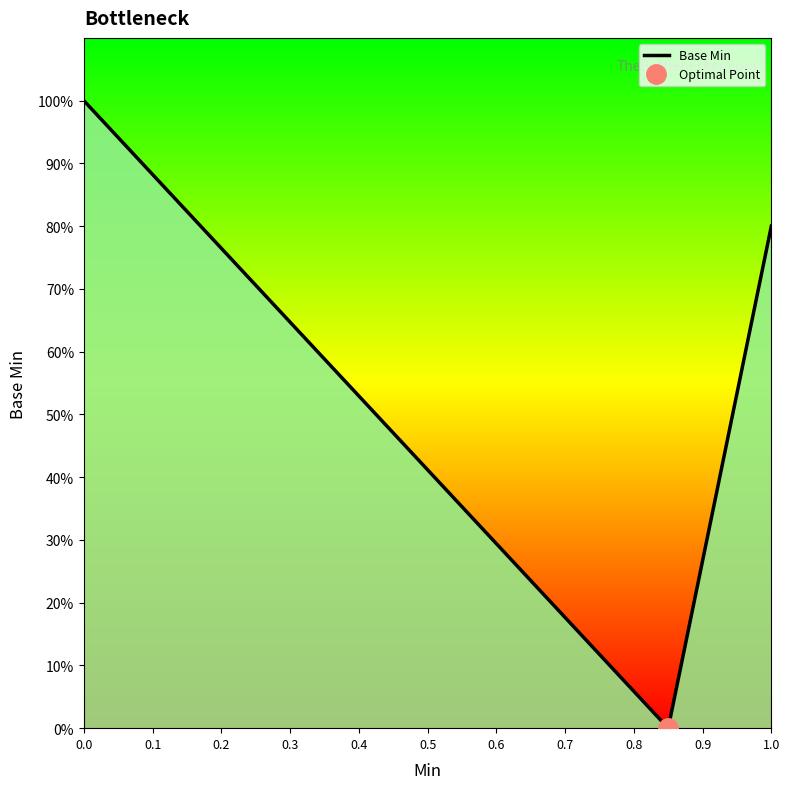

How many interior local valleys (lower than both neighbors) does the data have?

1